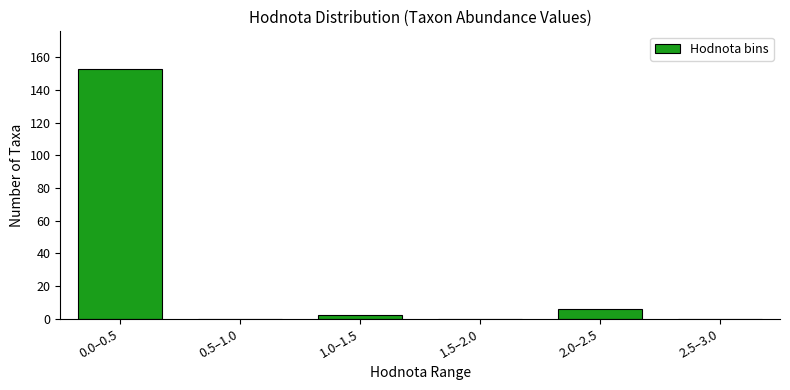

Reading right to left, what are all the values shown in this chart?

2.5–3.0=0	2.0–2.5=6	1.5–2.0=0	1.0–1.5=2	0.5–1.0=0	0.0–0.5=153